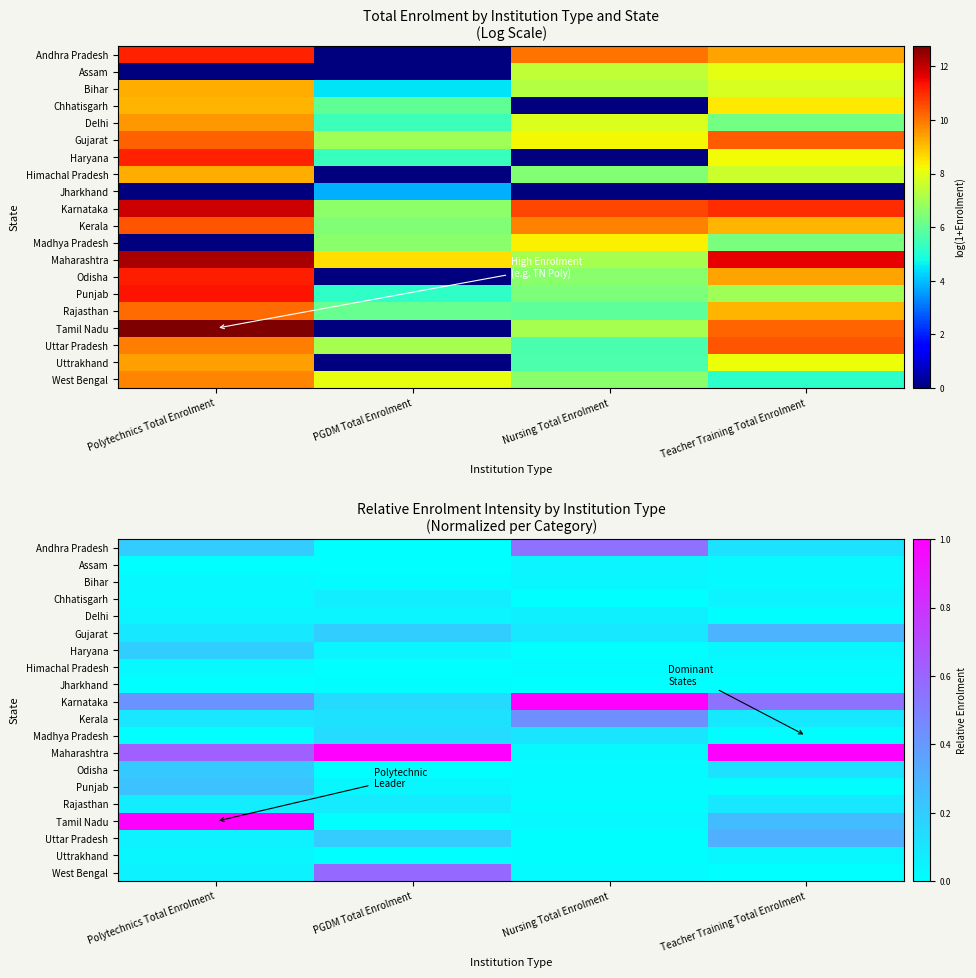

Which series has the widest spread of values?

Tamil Nadu